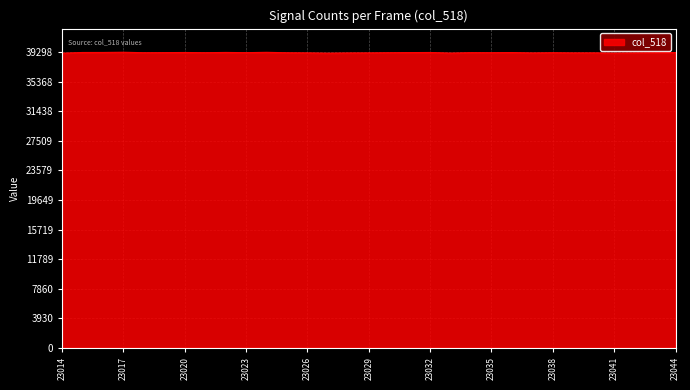

What is the maximum value shown in the chart?

39298